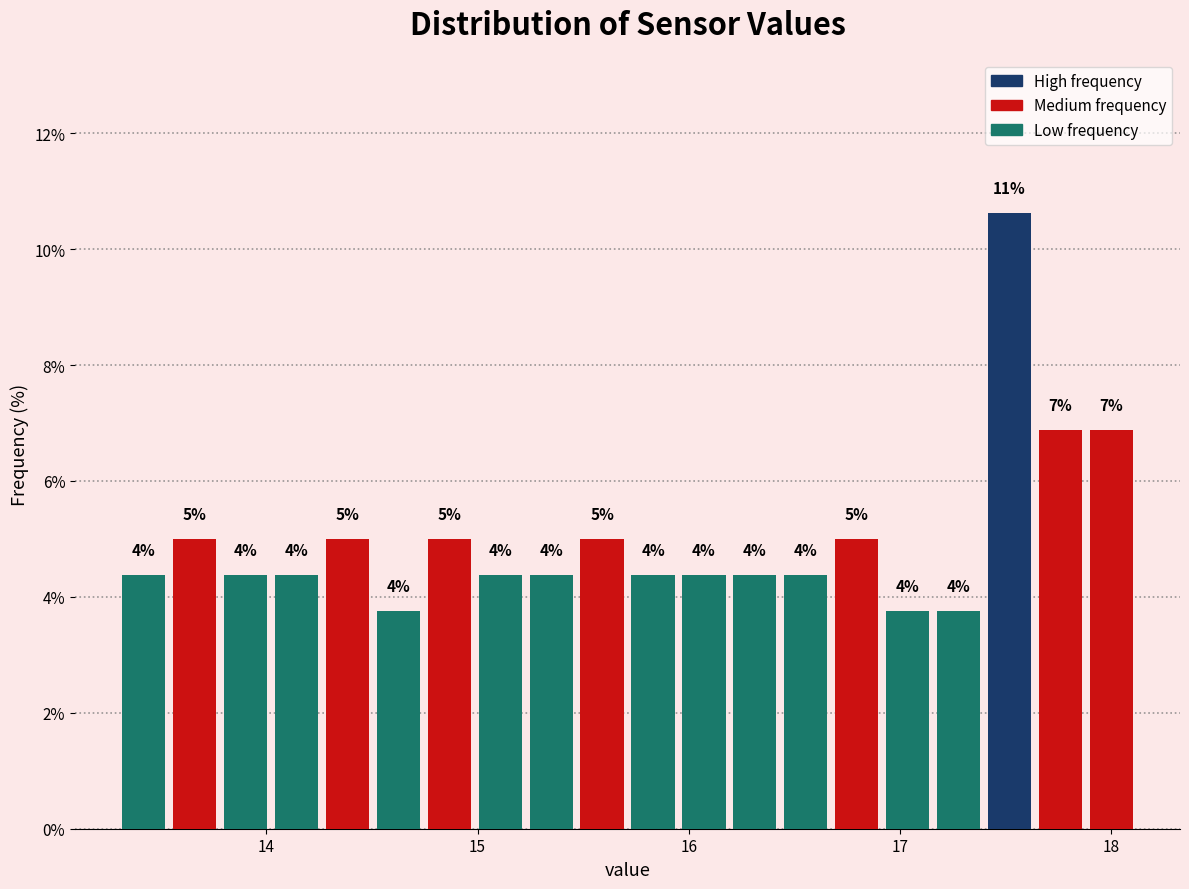

Around what value on the x-axis is the tallest bar? Give the approximate position of its centre, as read against the axis.

17.5